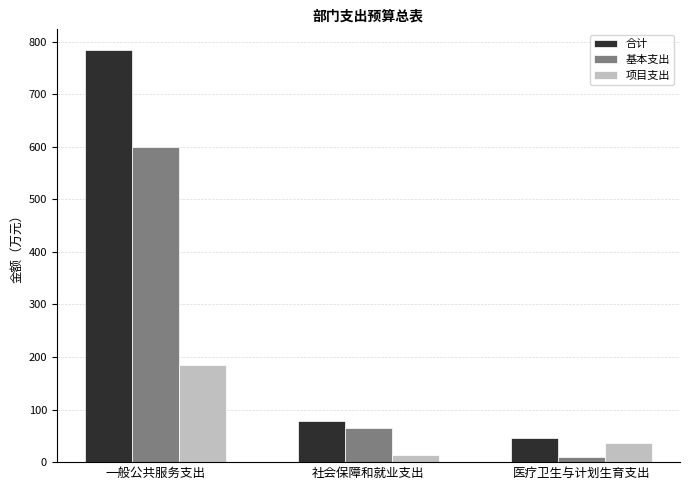

What is the total value across all series at 一般公共服务支出?

1568